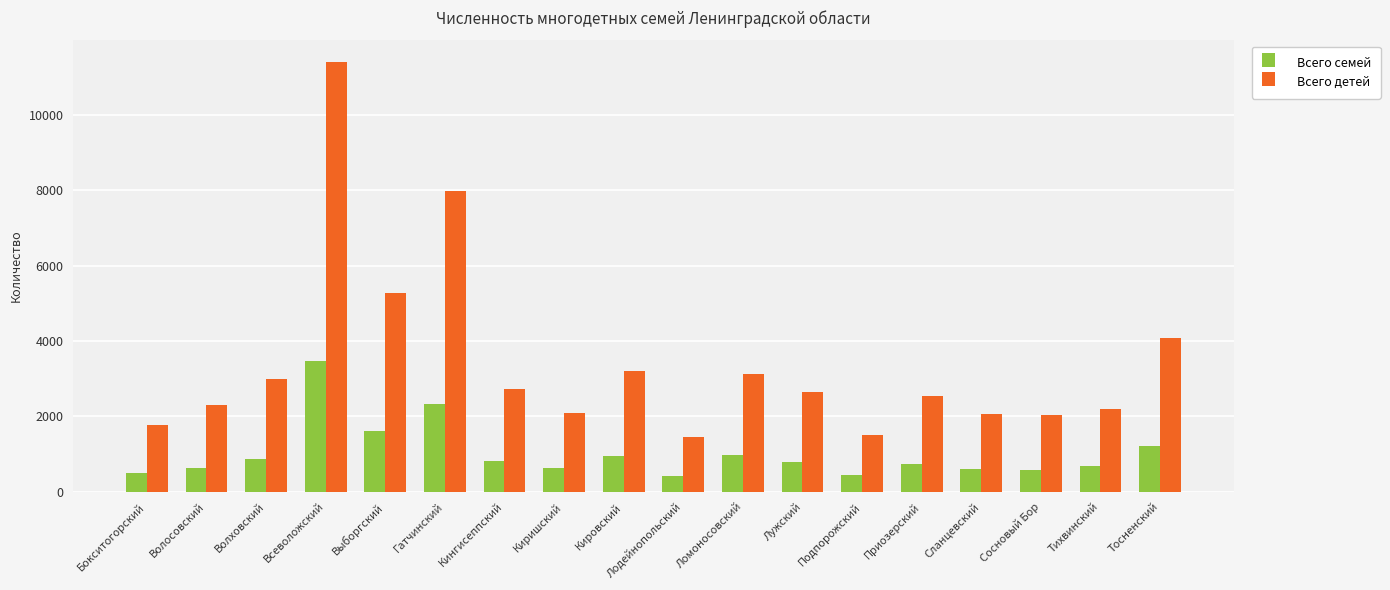

What is the label of the 13th bar from the right?

Гатчинский